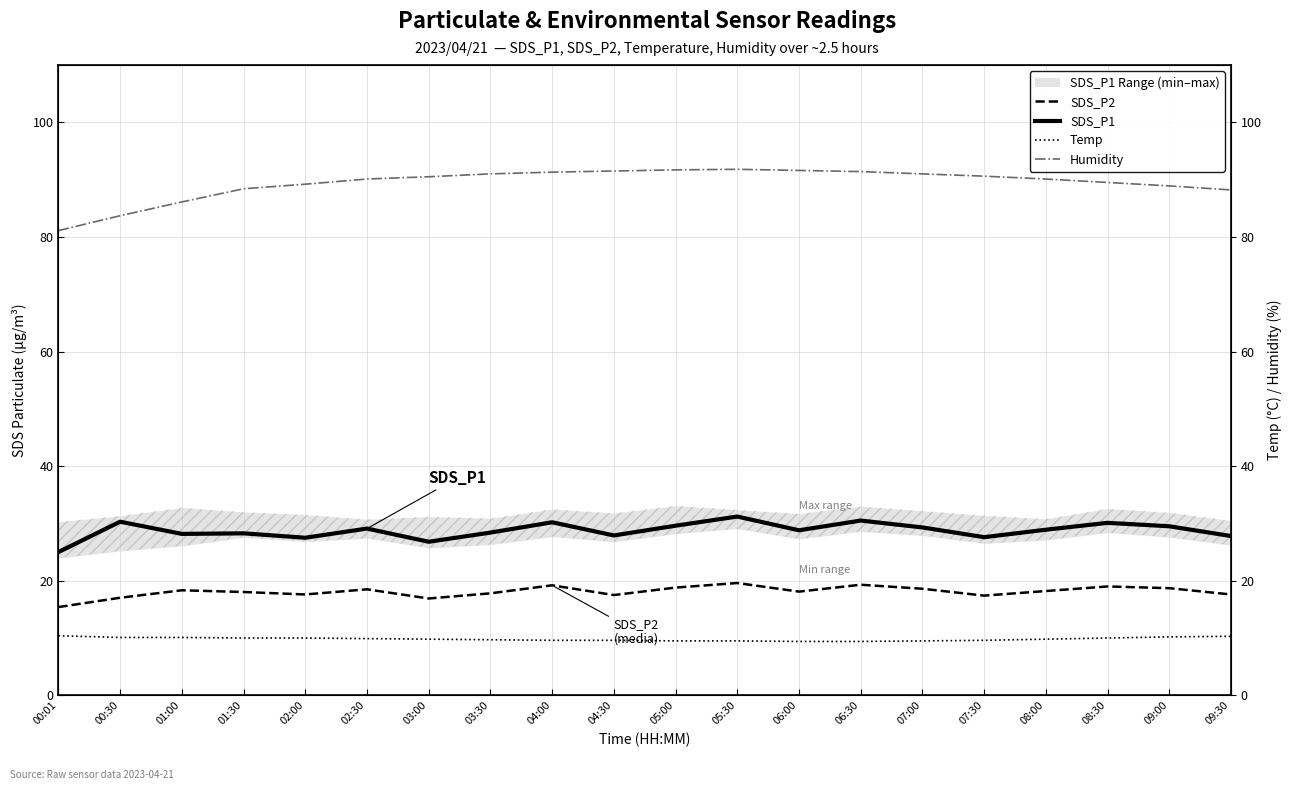

Which series has the largest total across all categories?

Humidity